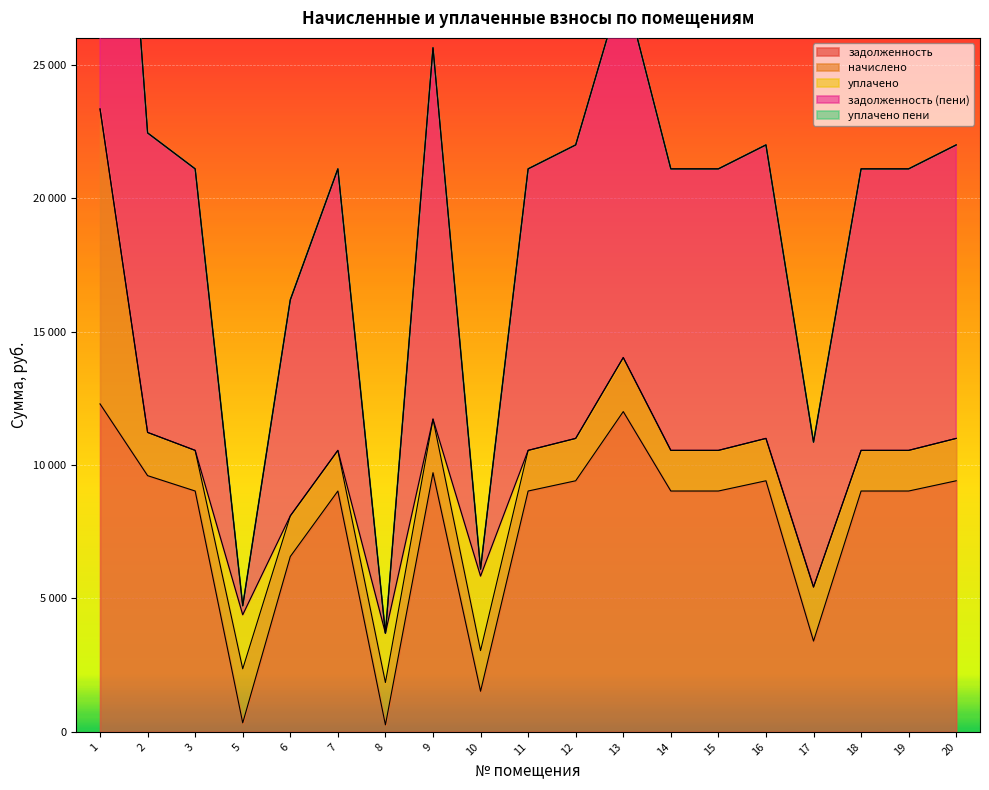

What is the sum of all задолженность (пени) values?

183421.0